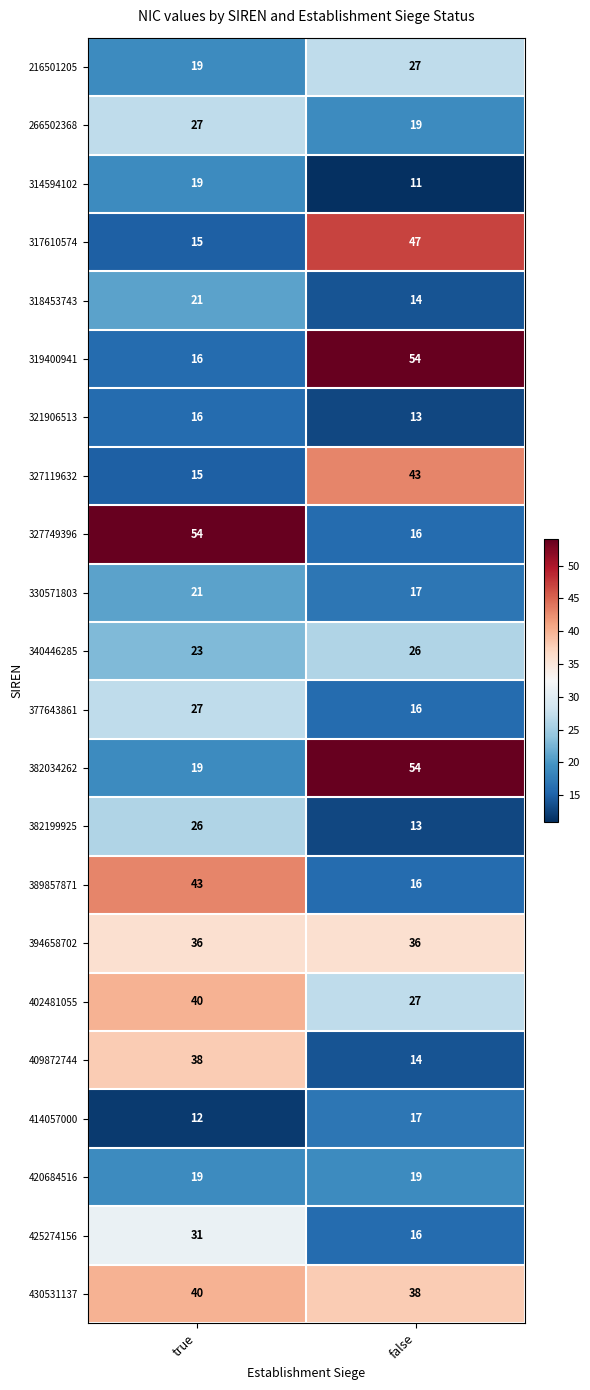

What is the difference between the 216501205 values at true and false?

8